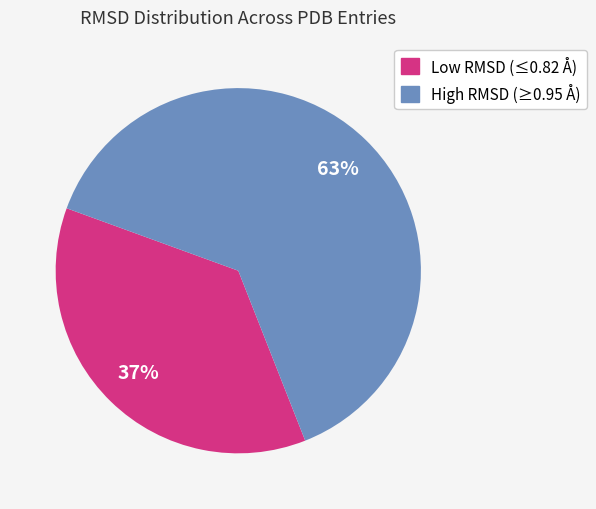

To the nearest percent, what is the average slice percentage?

50%